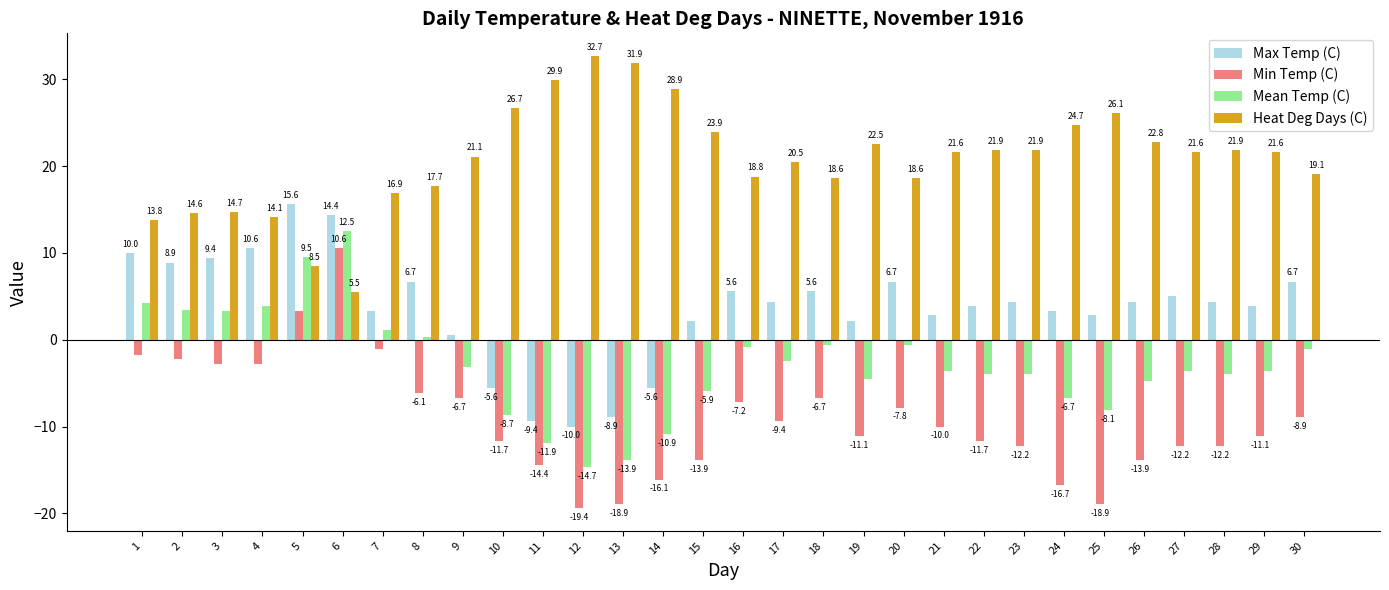

The value of Max Temp (C) at 3 is 9.4. True or false?

True